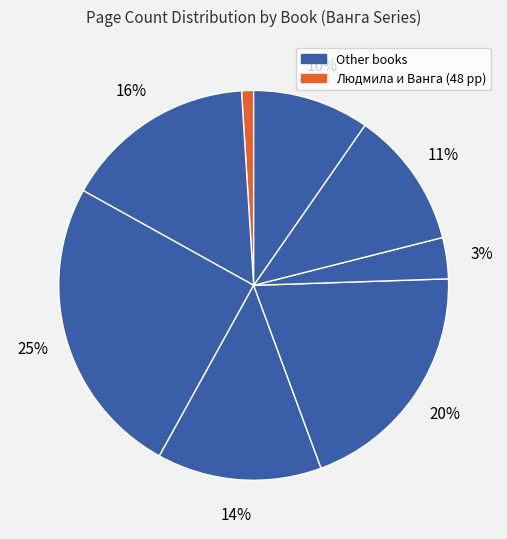

Count the number of slices in the pie.

8